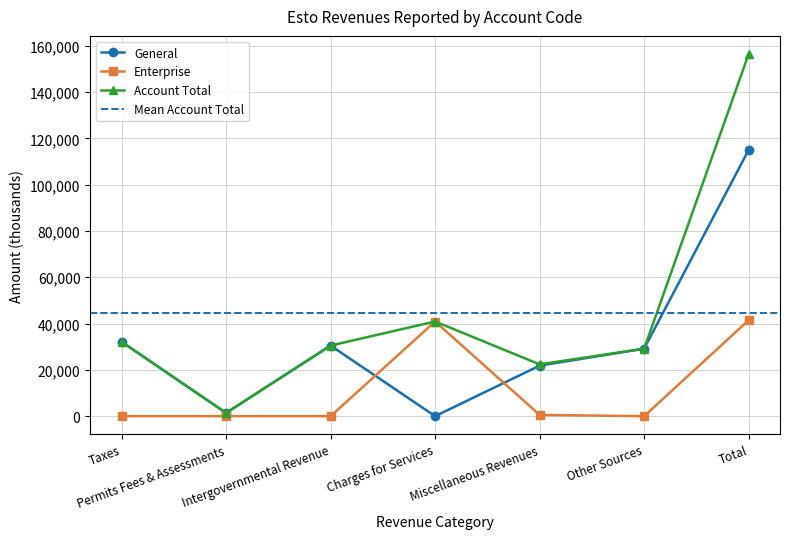

True or false: Enterprise has a value of 0 at Intergovernmental Revenue.

True